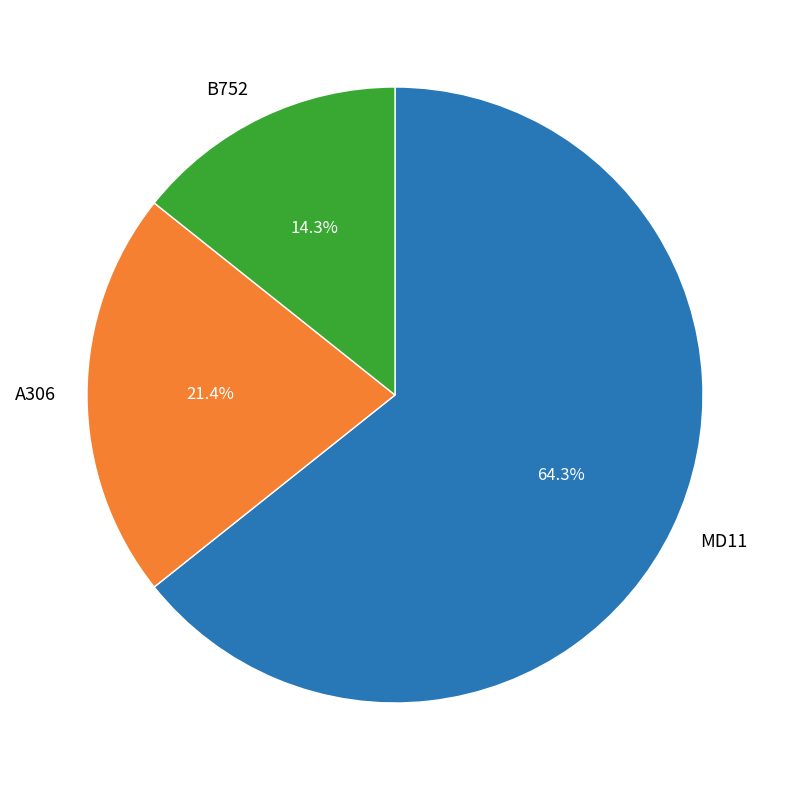

What is the total percentage of A306 and MD11?

85.7%